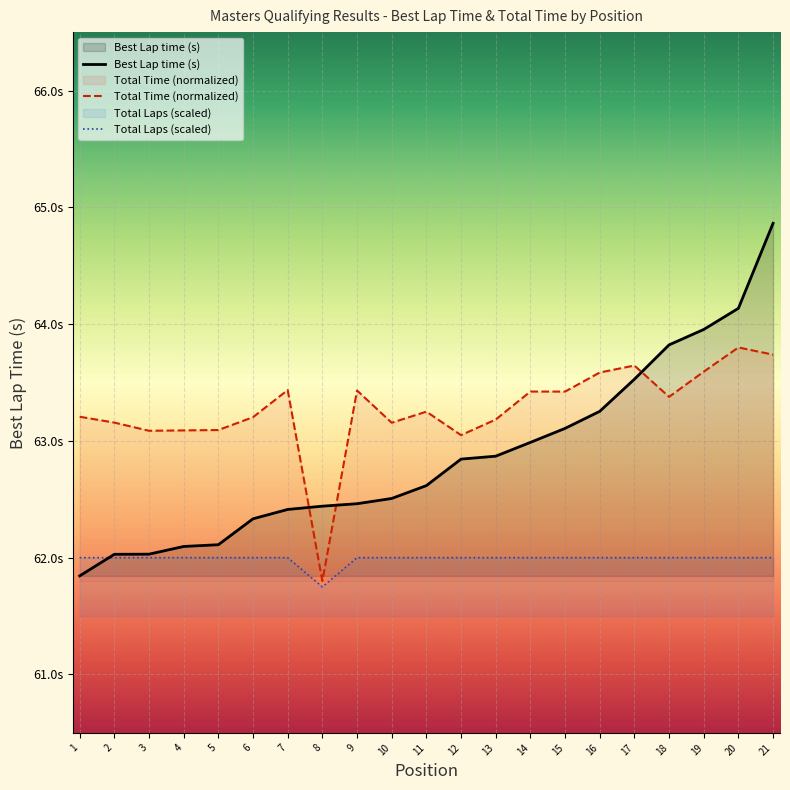

Between 7 and 19, which series saw the biggest shift?

Best Lap time (s)